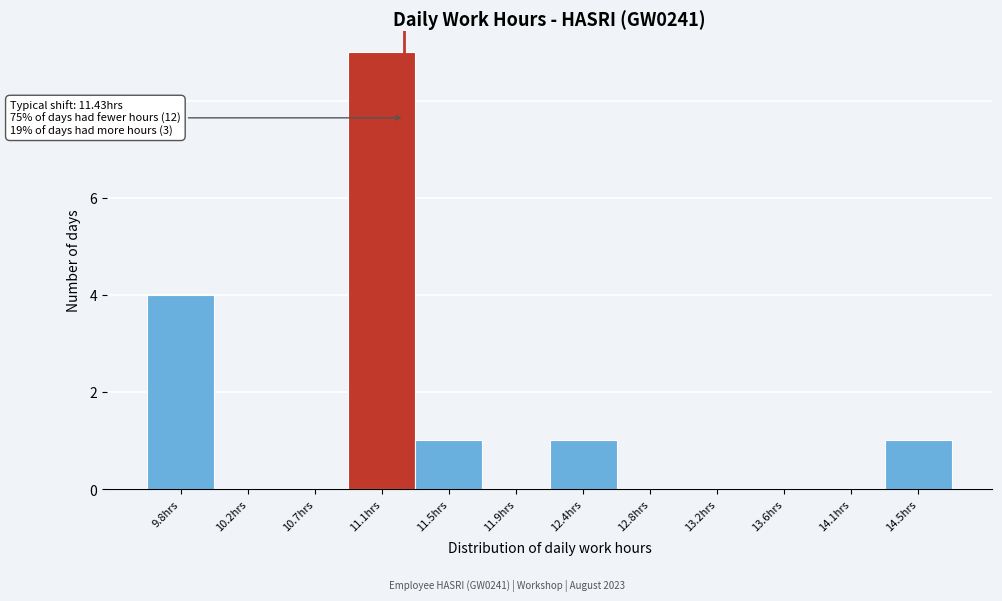

Reading left to right, extract all data points from this chart.

9.8hrs=4	10.2hrs=0	10.7hrs=0	11.1hrs=9	11.5hrs=1	11.9hrs=0	12.4hrs=1	12.8hrs=0	13.2hrs=0	13.6hrs=0	14.1hrs=0	14.5hrs=1